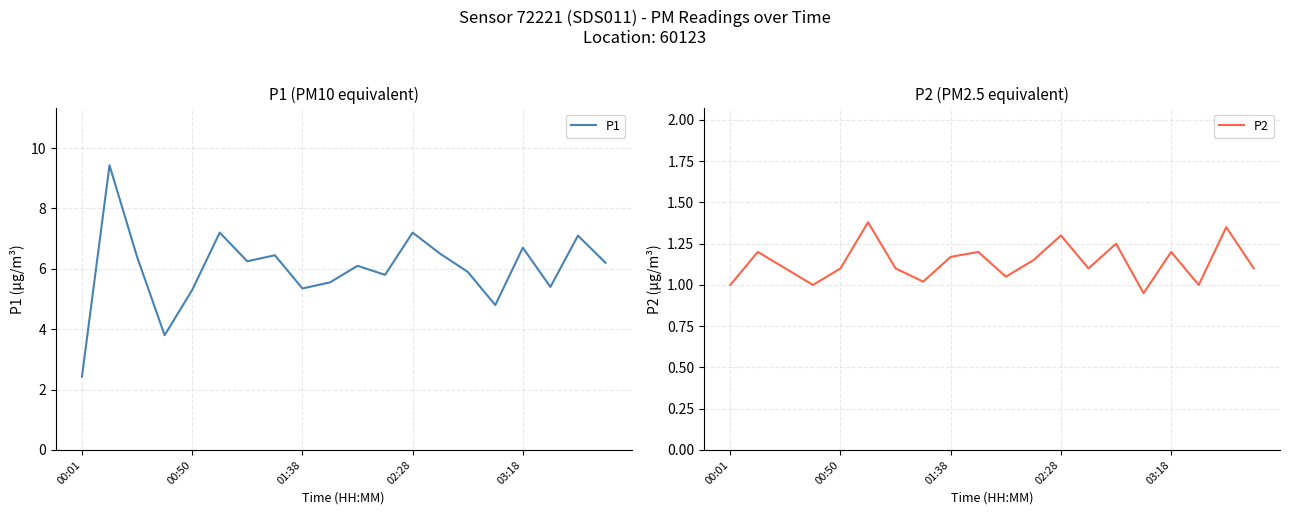

The value of P1 at 00:50 is 5.3. True or false?

True